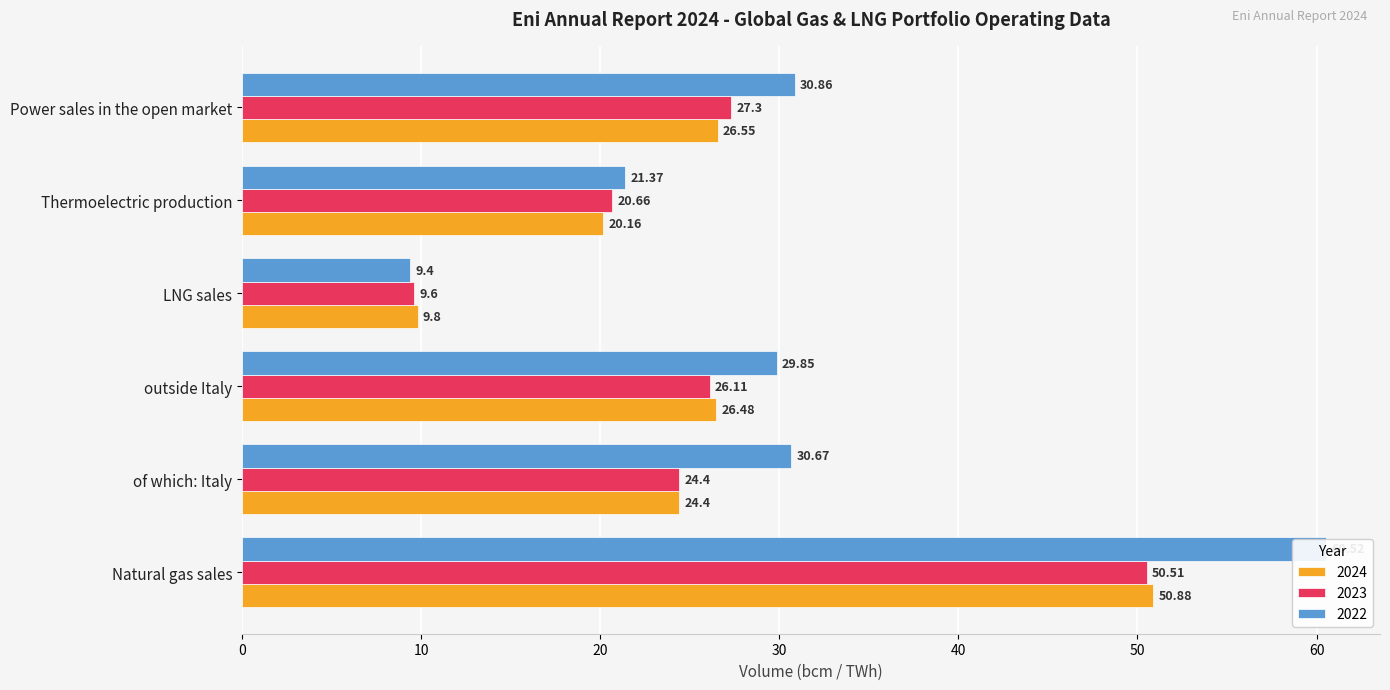

Between Power sales in the open market and outside Italy, which is larger?

Power sales in the open market